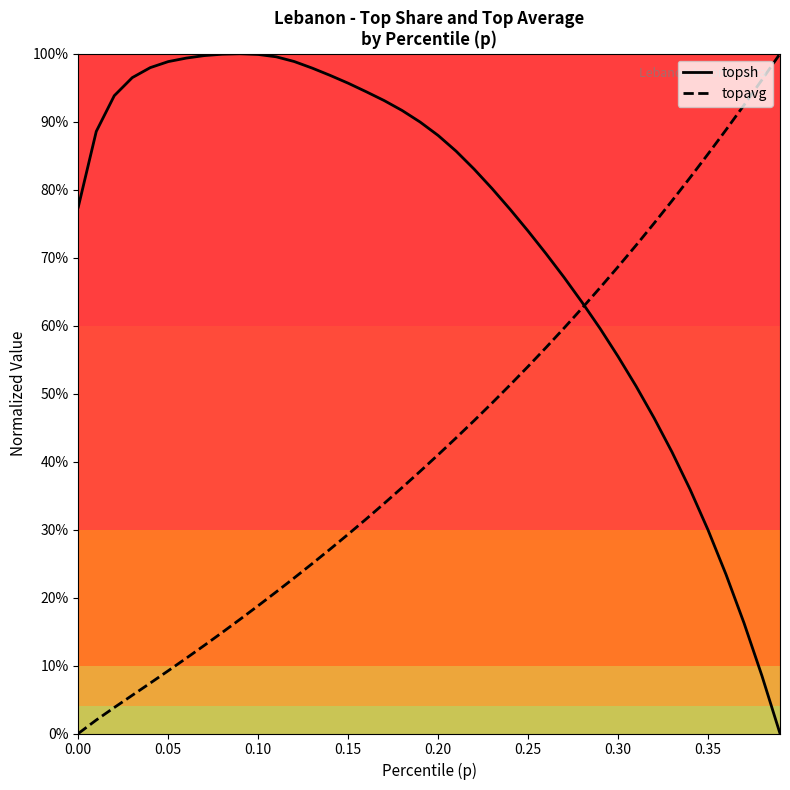

How many values in the topsh series exceed 0?

39